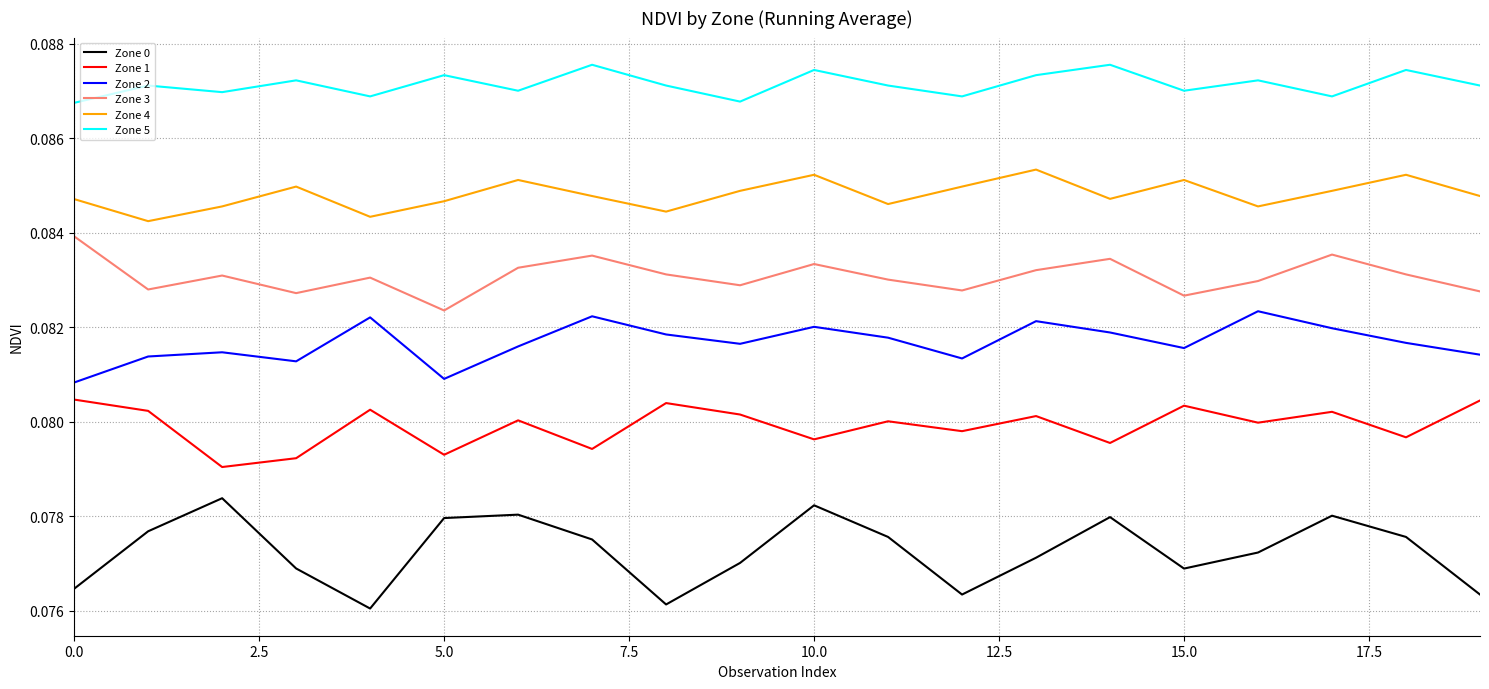

Rank the series by their maximum value, from lowest to highest.

Zone 0, Zone 1, Zone 2, Zone 3, Zone 4, Zone 5